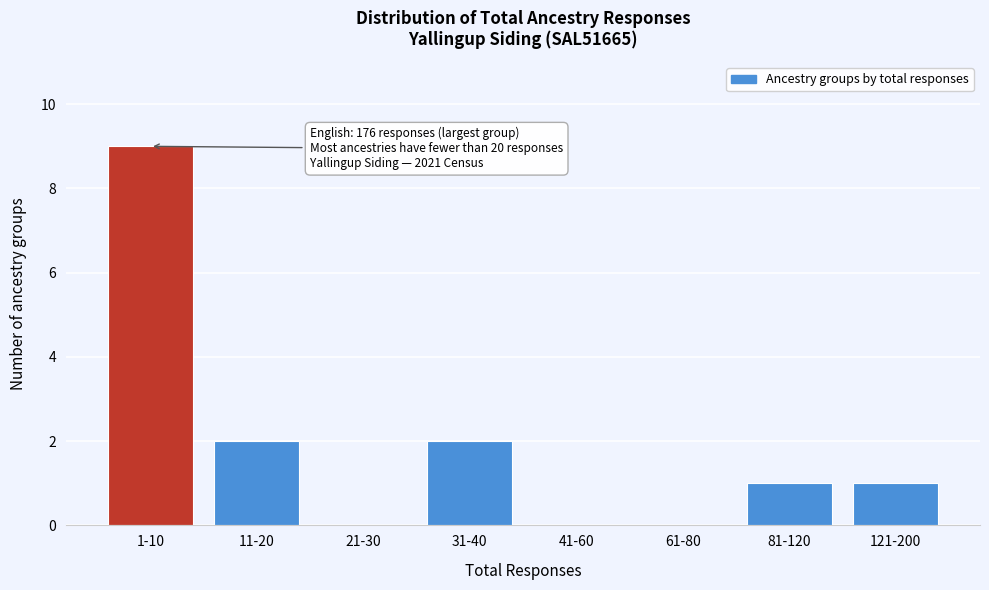

Reading right to left, list all the values displayed in this chart.

121-200=1	81-120=1	61-80=0	41-60=0	31-40=2	21-30=0	11-20=2	1-10=9